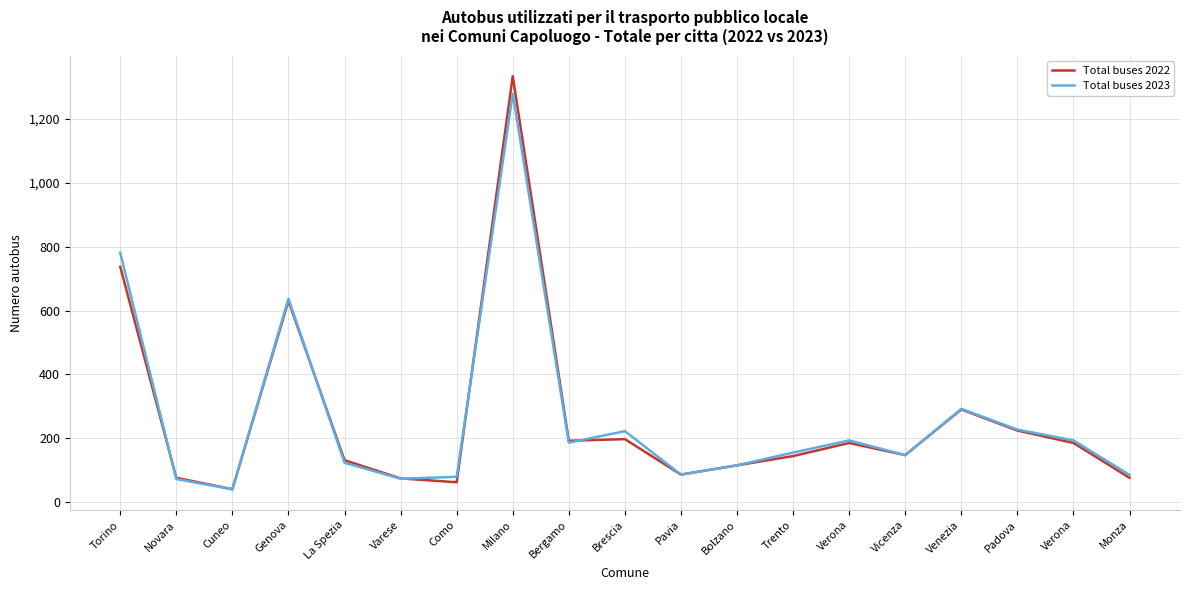

Which category has the lowest value across all series?

Cuneo